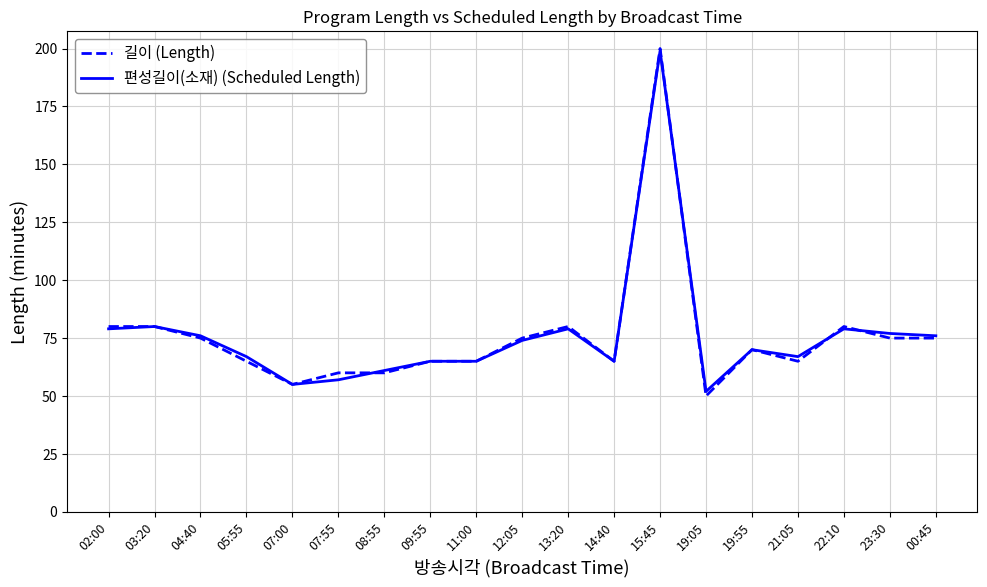

What is the minimum value for 편성길이(소재) (Scheduled Length)?

52